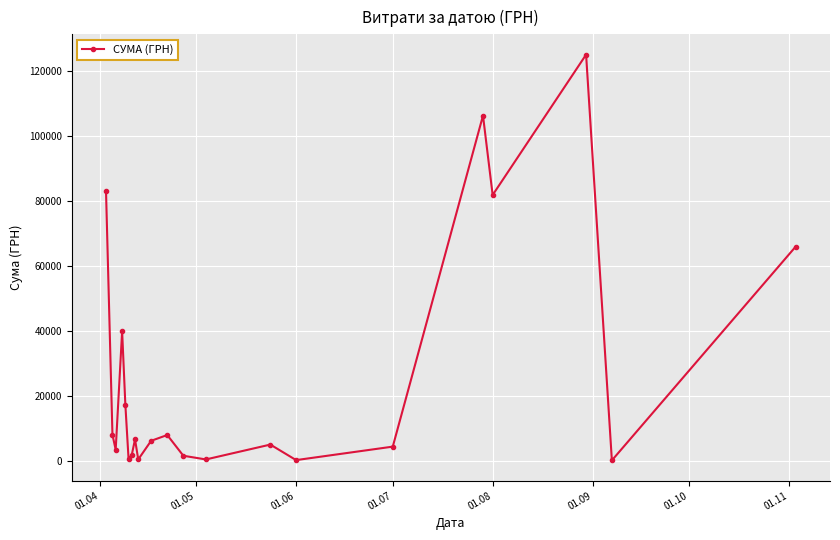

True or false: the data has more than 0 interior local peaks.

True